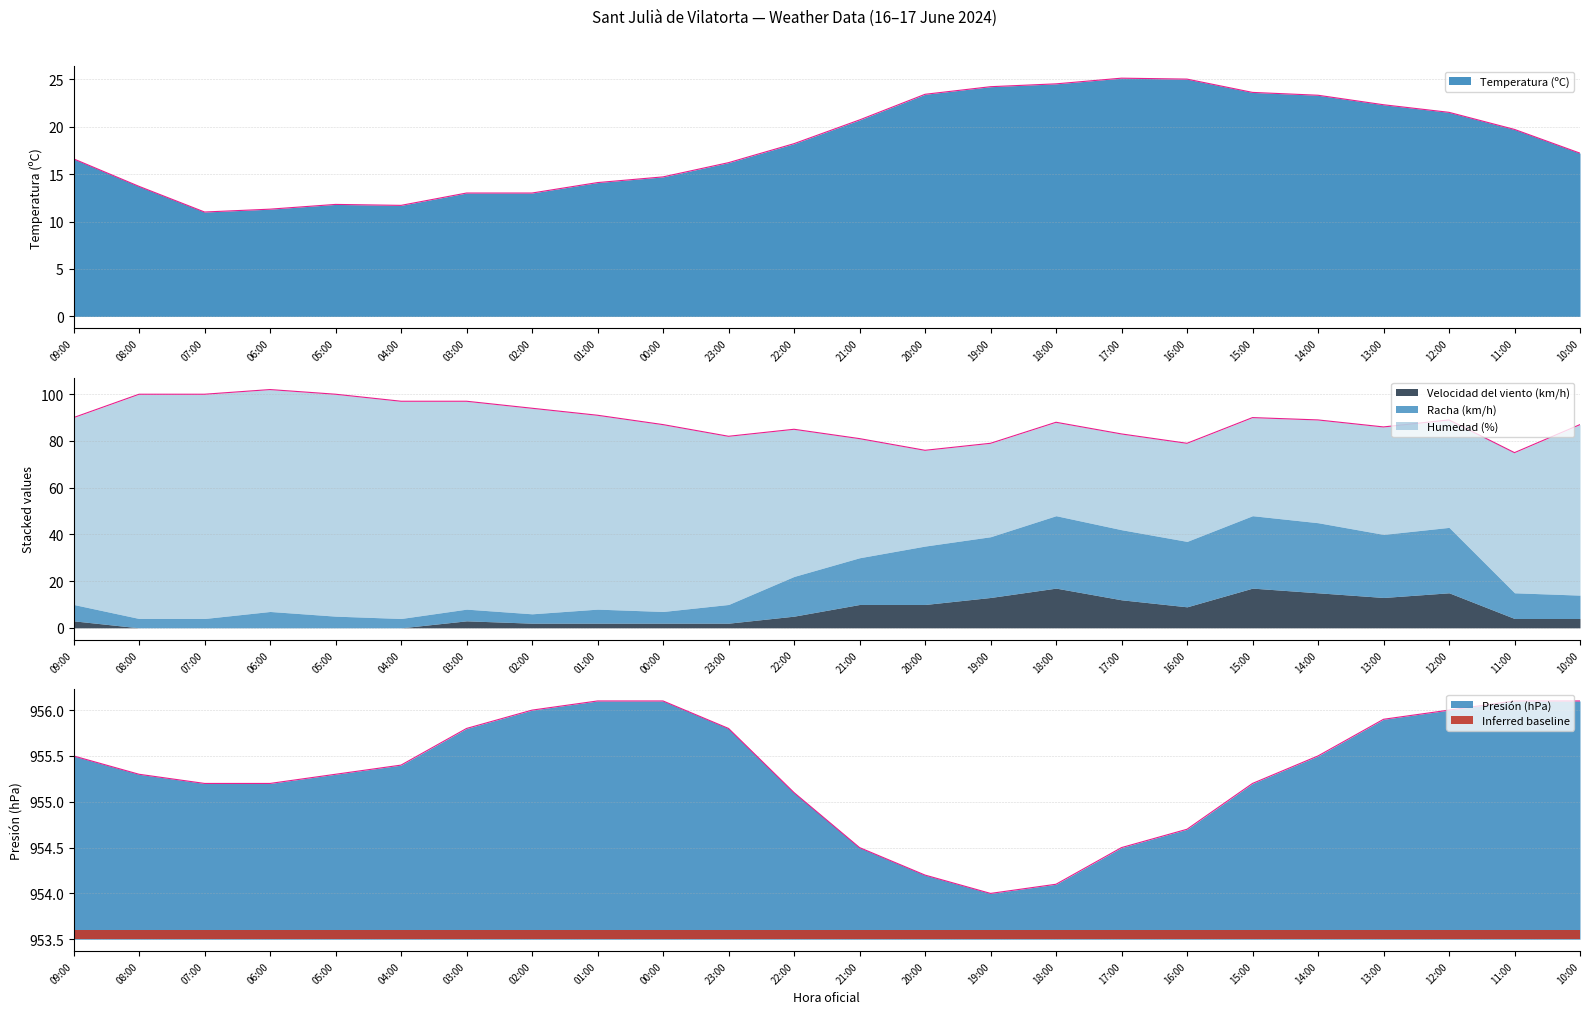

What is the total value across all series at 21:00?

1056.2